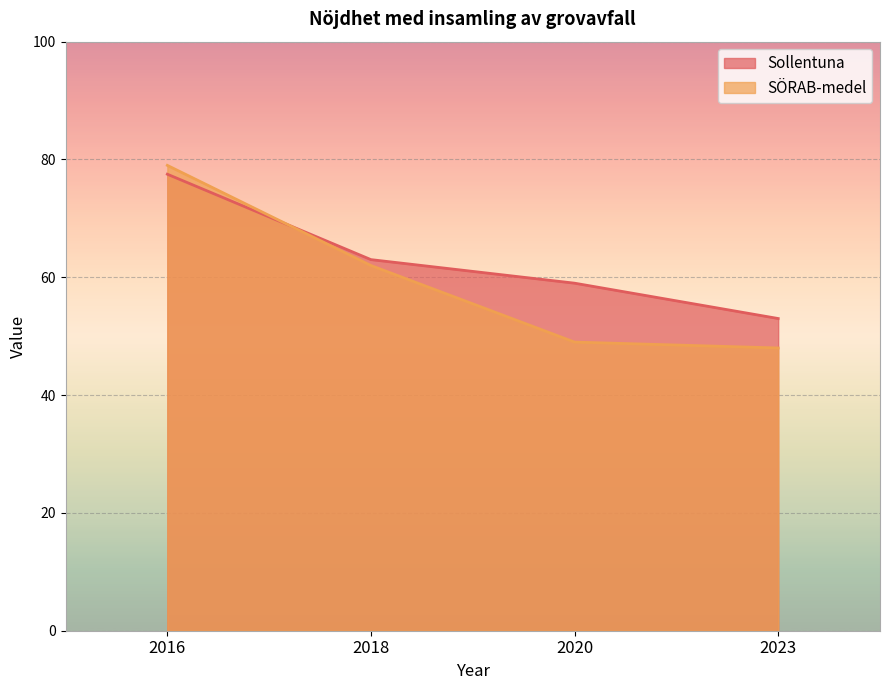

How many lines are shown in the chart?

2